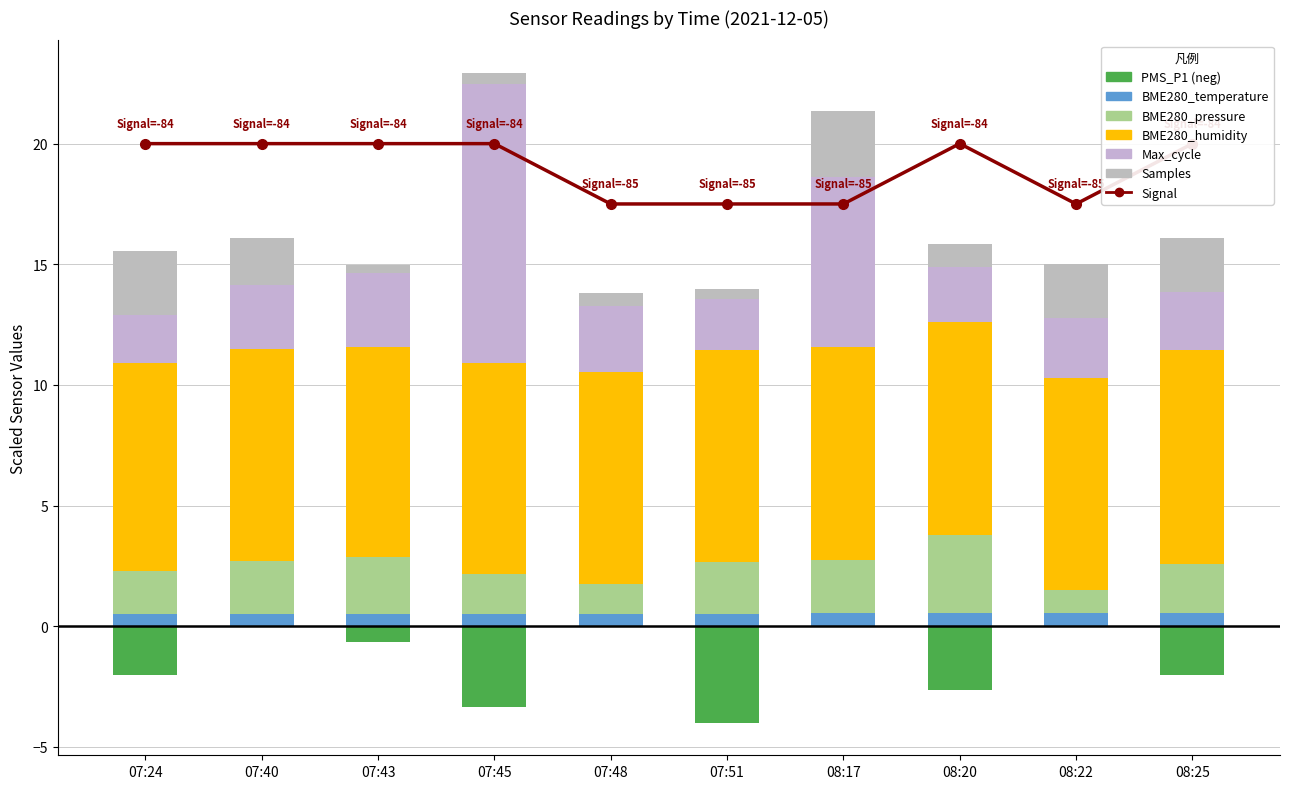

What is the difference between the maximum and minimum values in the BME280_temperature series?

0.1